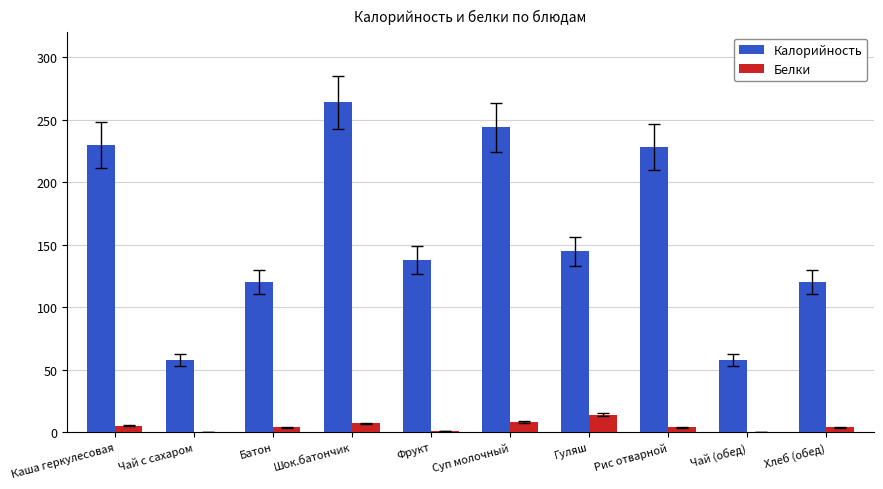

Which category has the highest value in the Калорийность series?

Шок.батончик